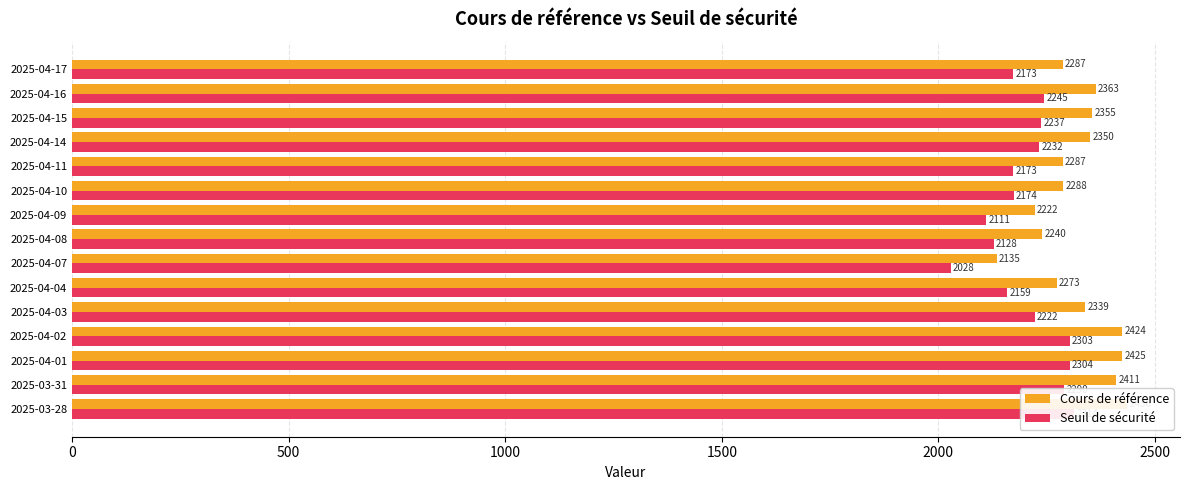

What is the difference between the second highest and minimum values in the Cours de référence series?

290.0